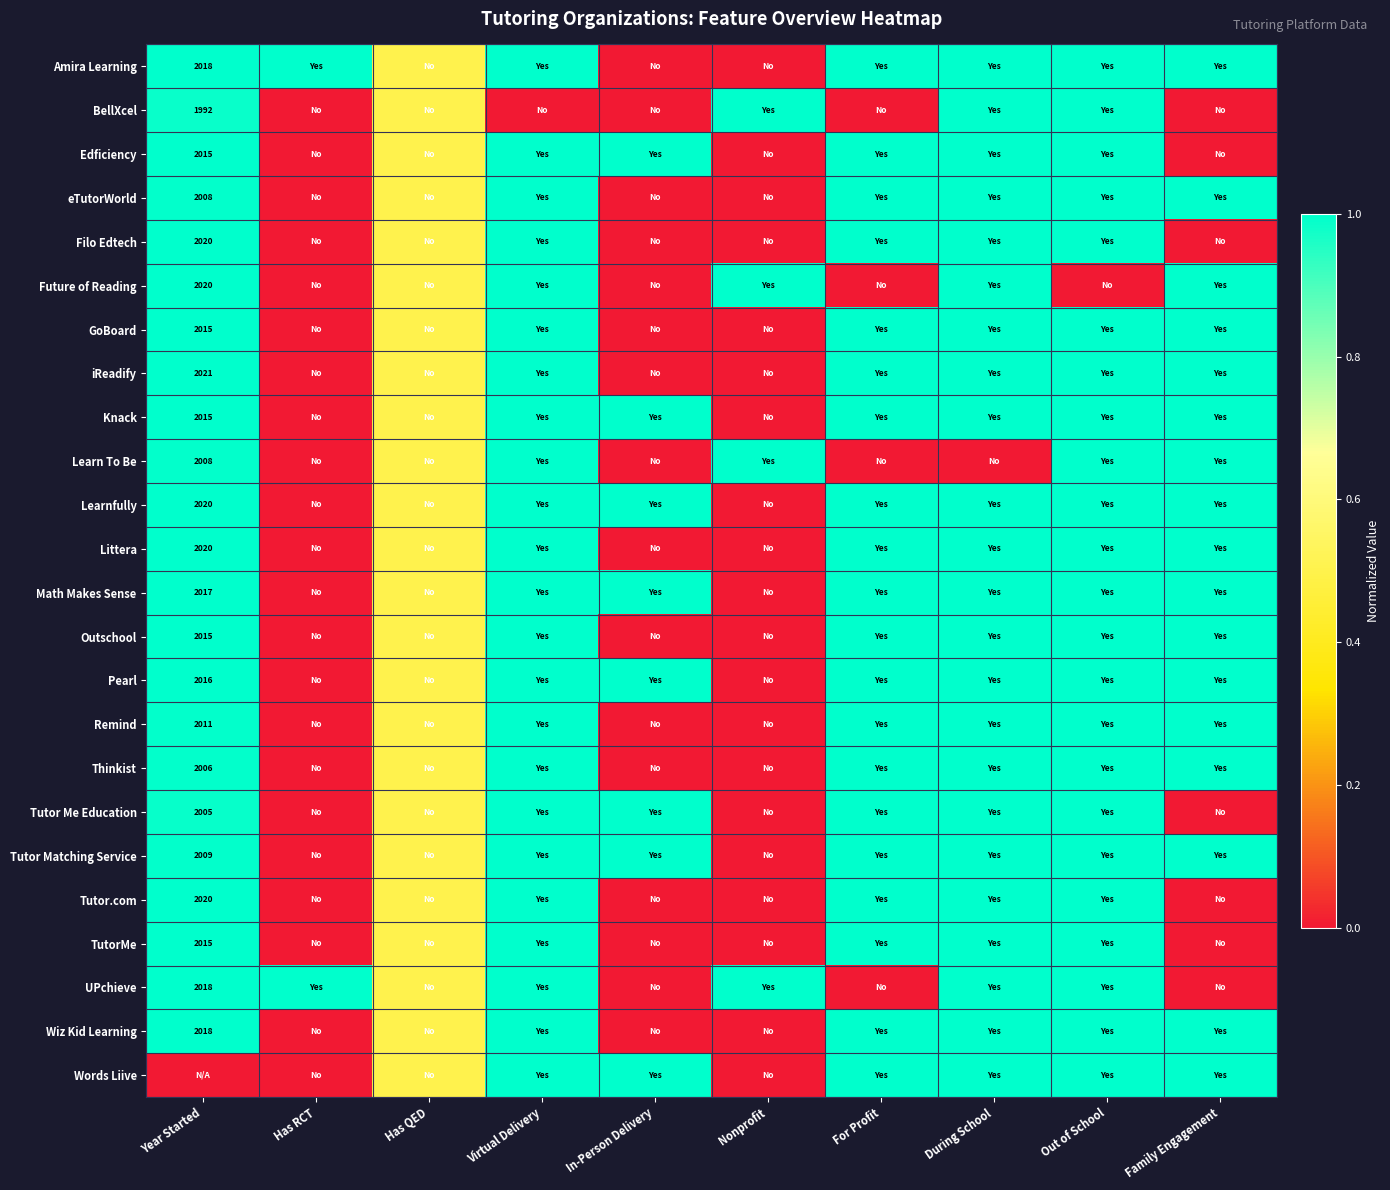

True or false: Math Makes Sense has a value of 2017.0 at Year Started.

True